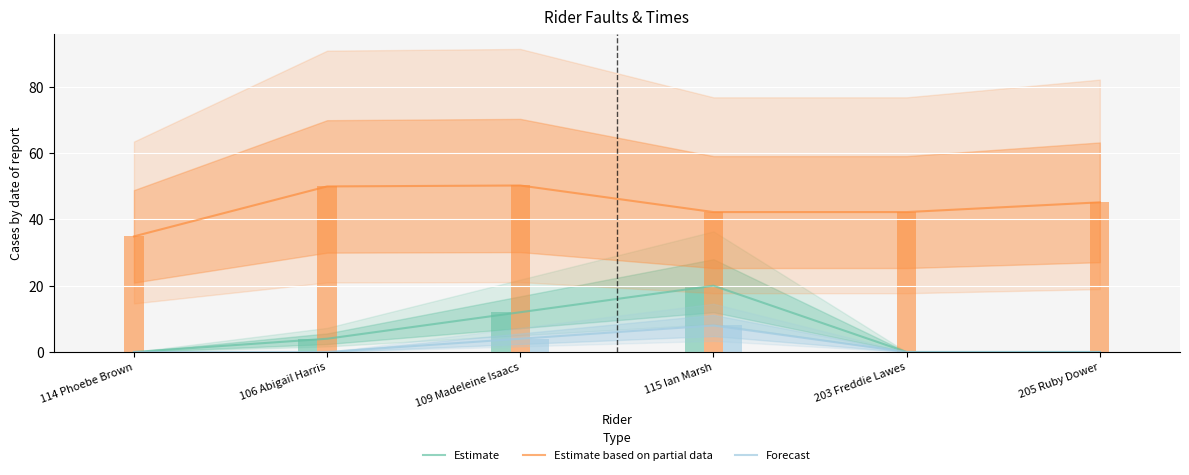

What is the sum of all Forecast values?

12.0